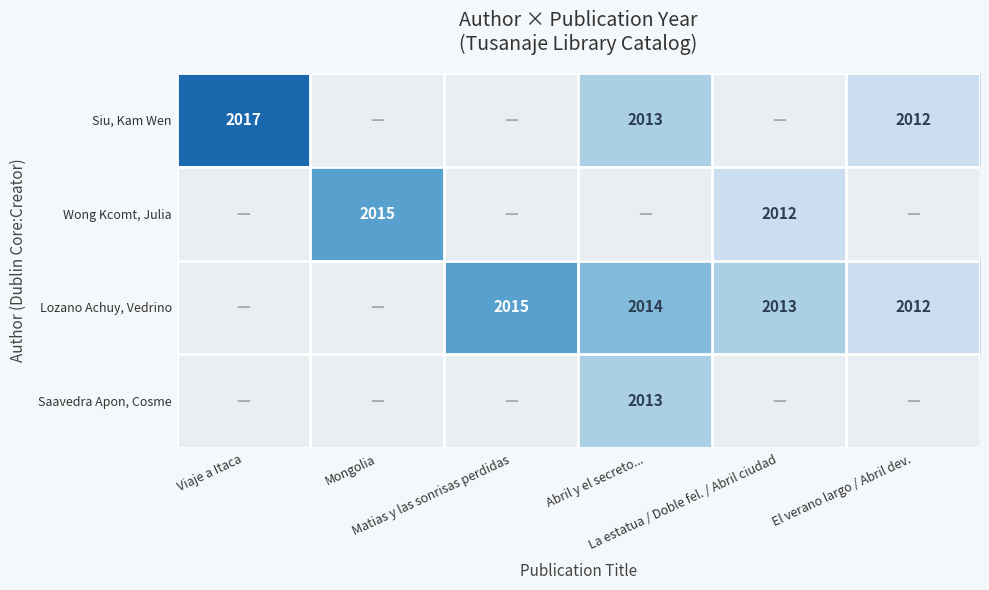

Rank the series by their maximum value, from highest to lowest.

Siu, Kam Wen, Wong Kcomt, Julia, Lozano Achuy, Vedrino, Saavedra Apon, Cosme